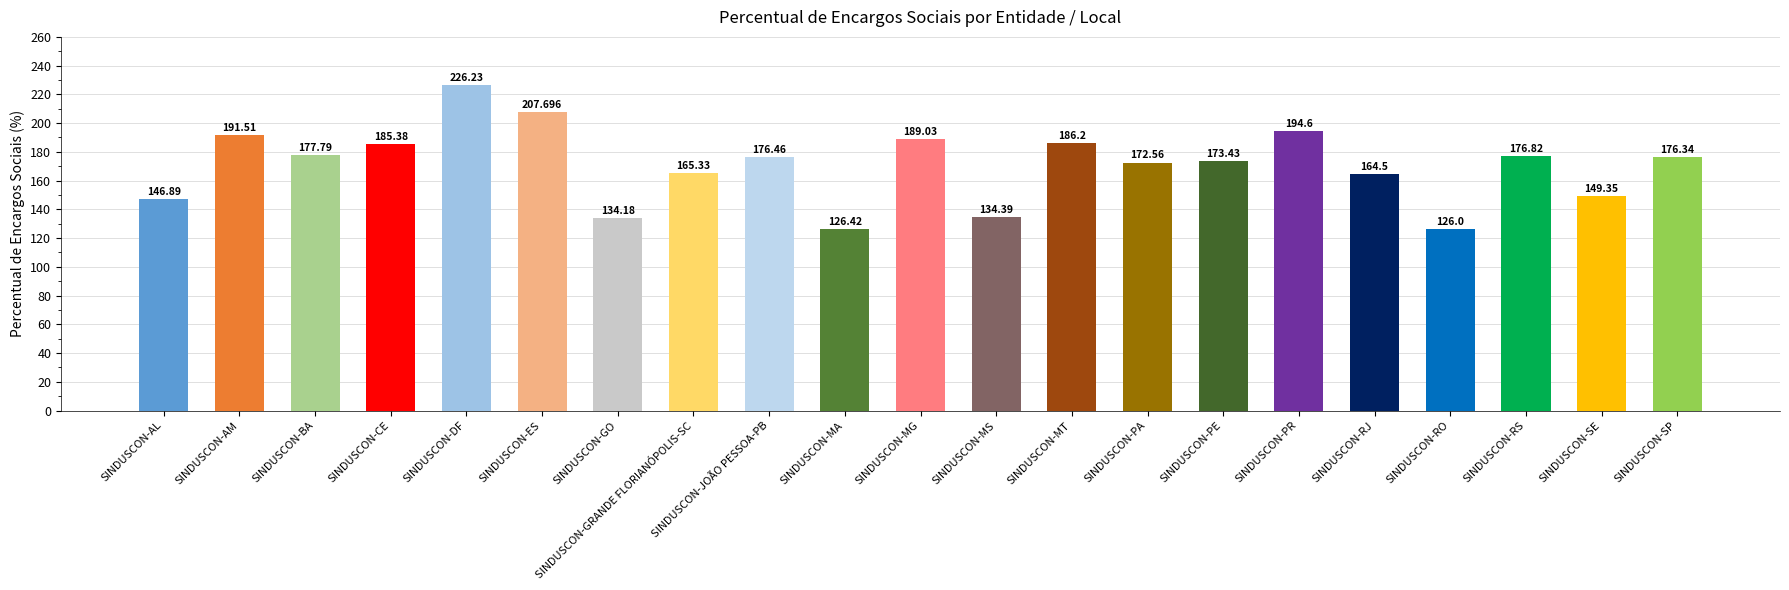

Count the number of values greater than 176.

11